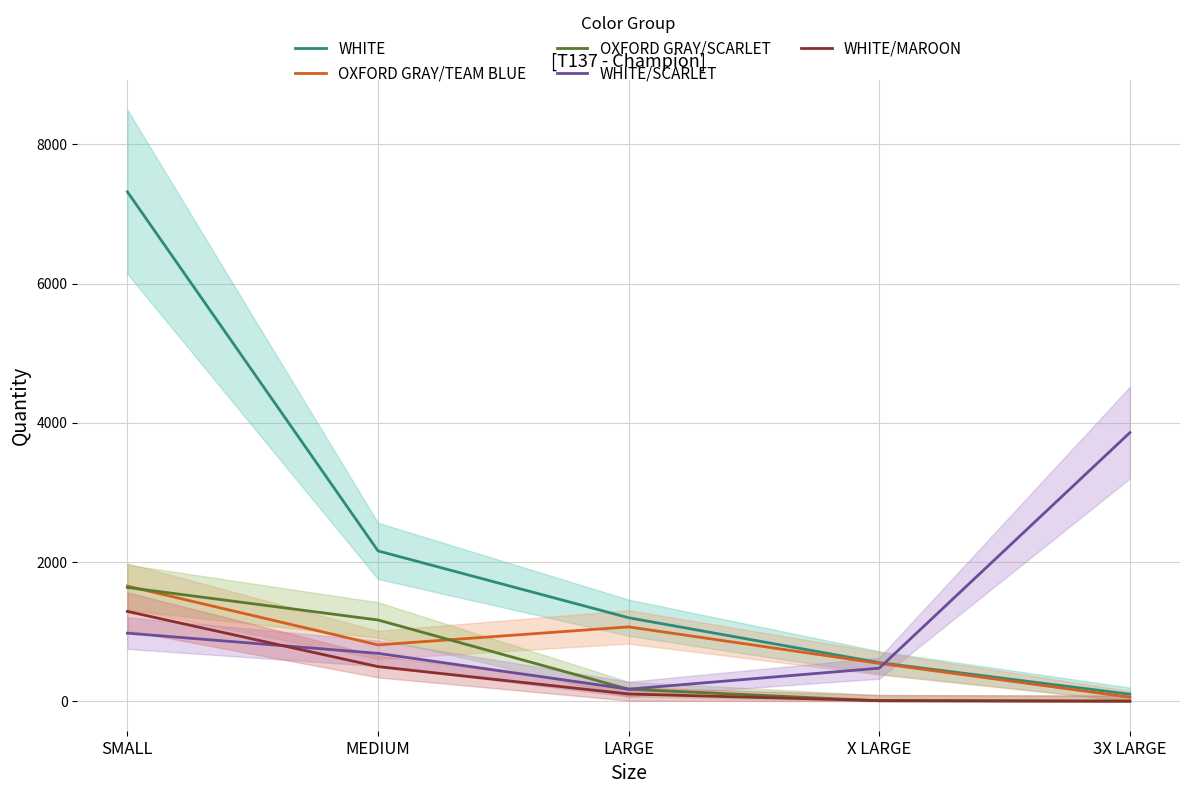

What is the sum of the WHITE/MAROON values at MEDIUM and X LARGE?

503.8